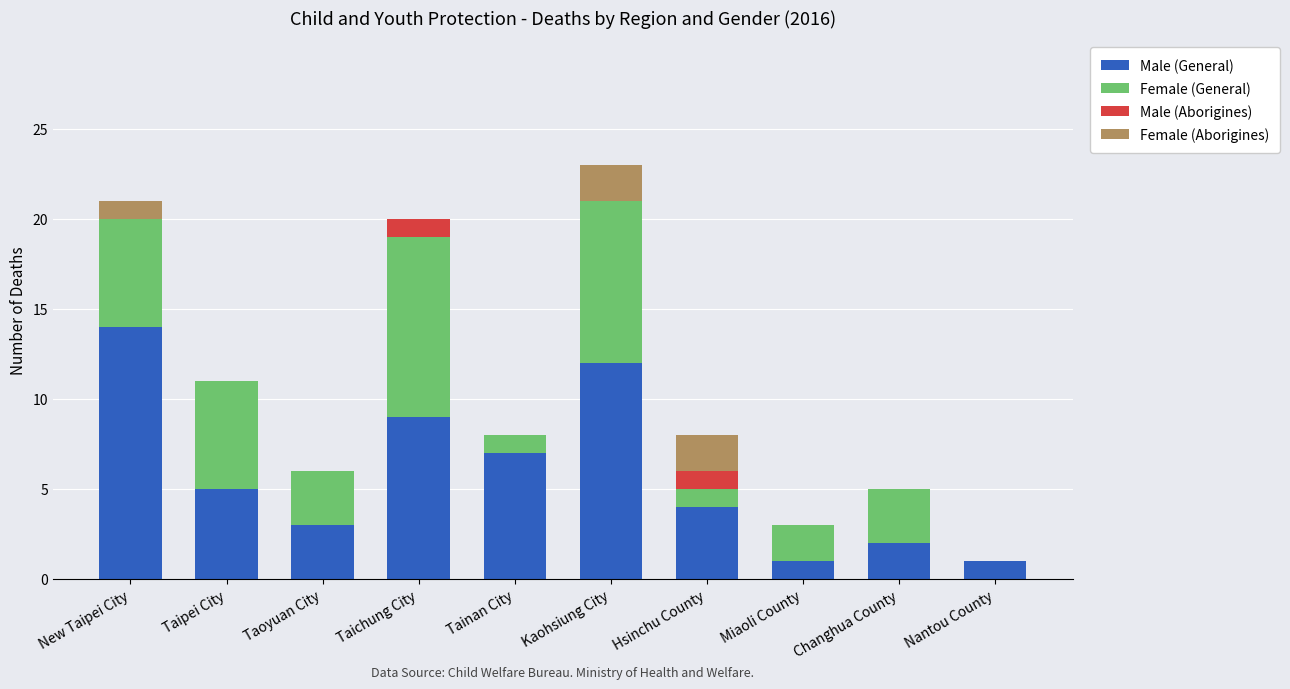

What is the sum of all Male (General) values?

58